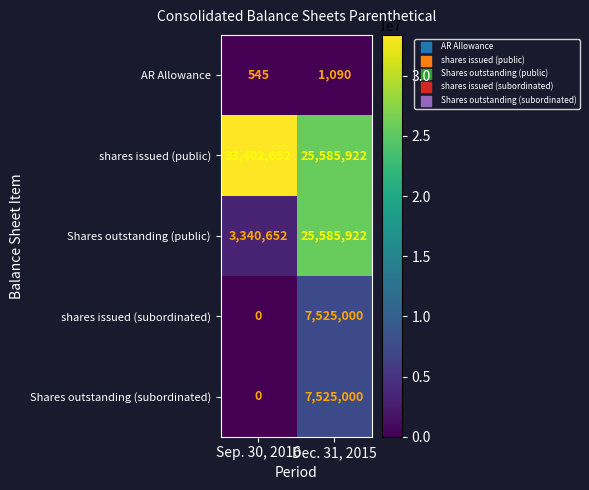

What value does the Shares outstanding (subordinated) series have at Dec. 31, 2015, to the nearest 10?

7525000